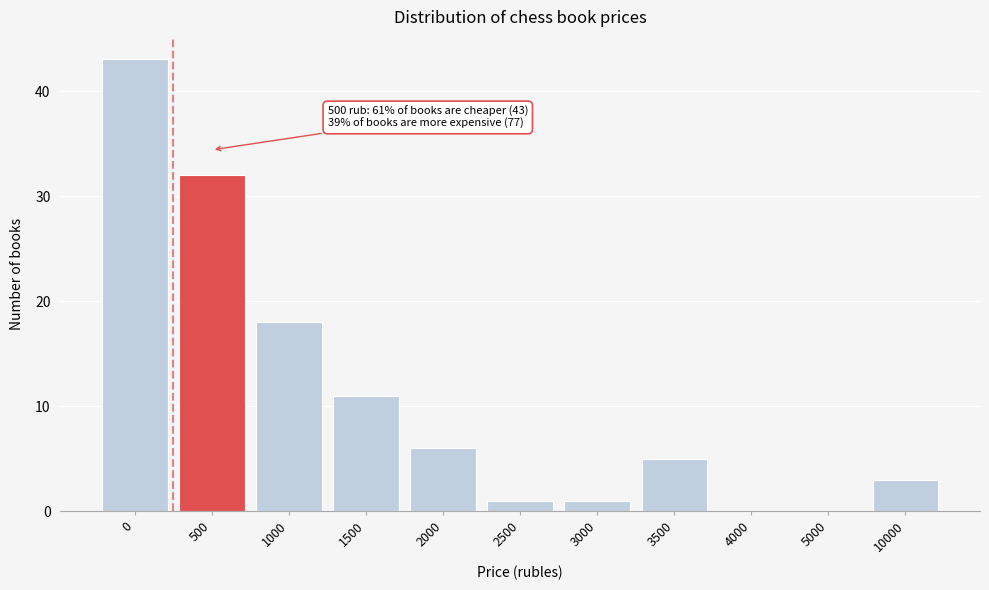

Reading left to right, list all the values displayed in this chart.

0=43	500=32	1000=18	1500=11	2000=6	2500=1	3000=1	3500=5	4000=0	5000=0	10000=3